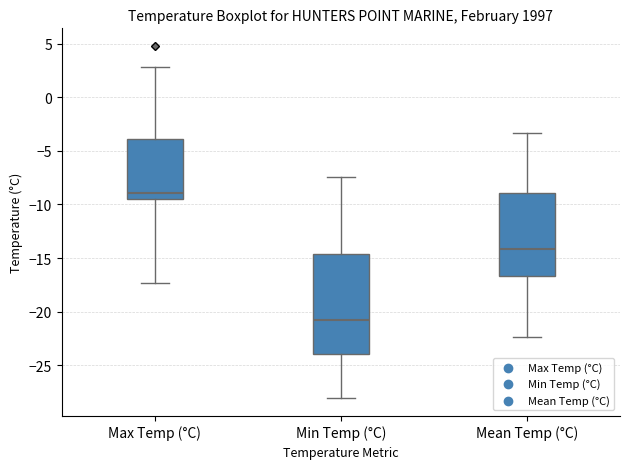

Which box is the tallest, from its lower edge to its upper edge?

Min Temp (°C)